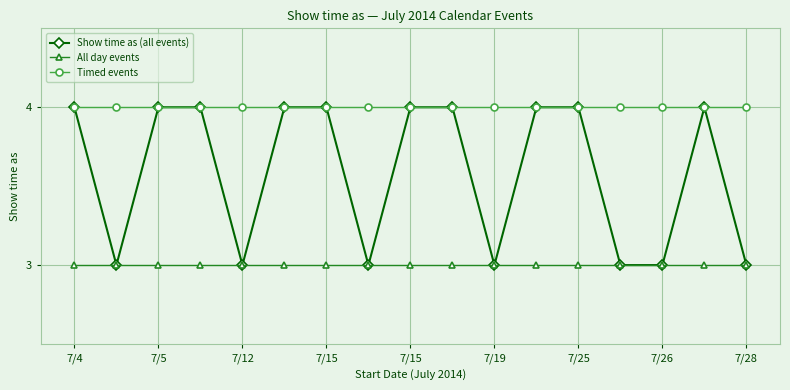

Reading left to right, what are all the values shown in this chart?

Show time as (all events): 4	3	4	4	3	4	4	3	4	4	3	4	4	3	3	4	3
All day events: 3	3	3	3	3	3	3	3	3	3	3	3	3	3	3	3	3
Timed events: 4	4	4	4	4	4	4	4	4	4	4	4	4	4	4	4	4